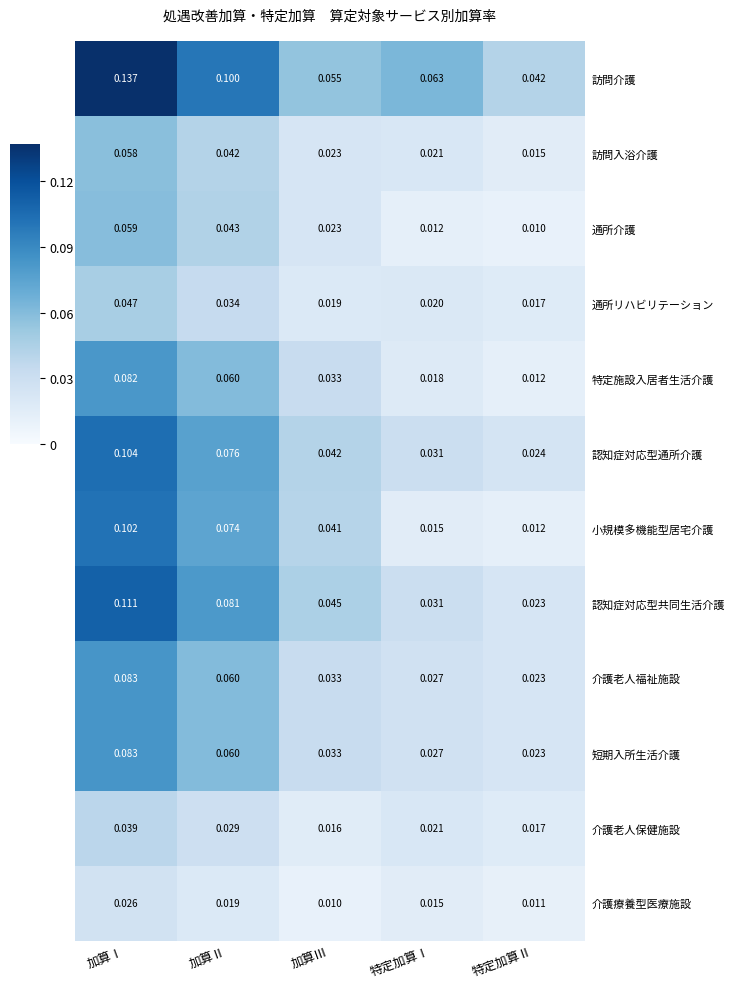

At which label does 介護療養型医療施設 reach its minimum?

加算Ⅲ